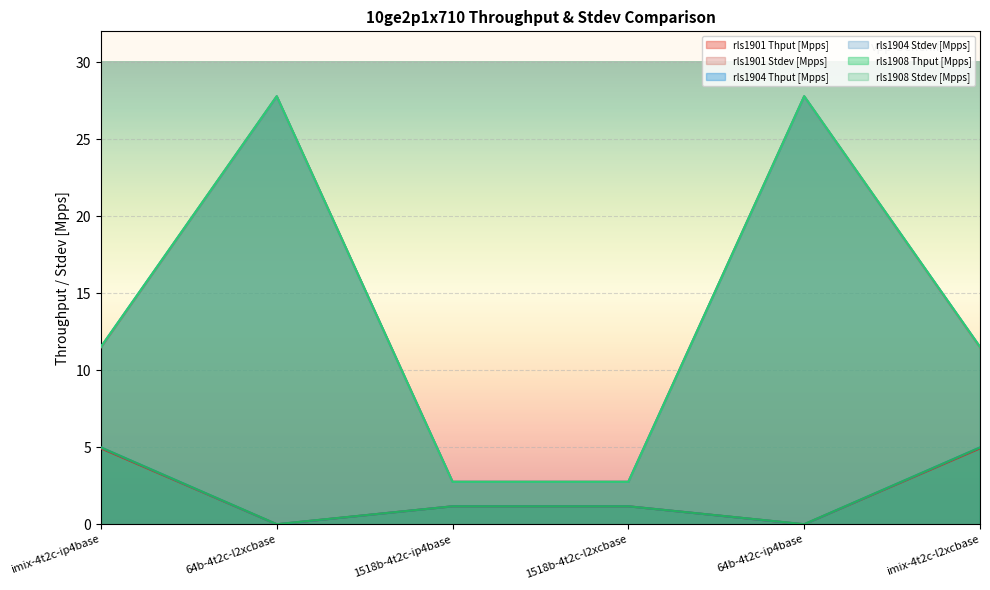

True or false: rls1904 Thput [Mpps] and rls1908 Thput [Mpps] cross at least once.

False